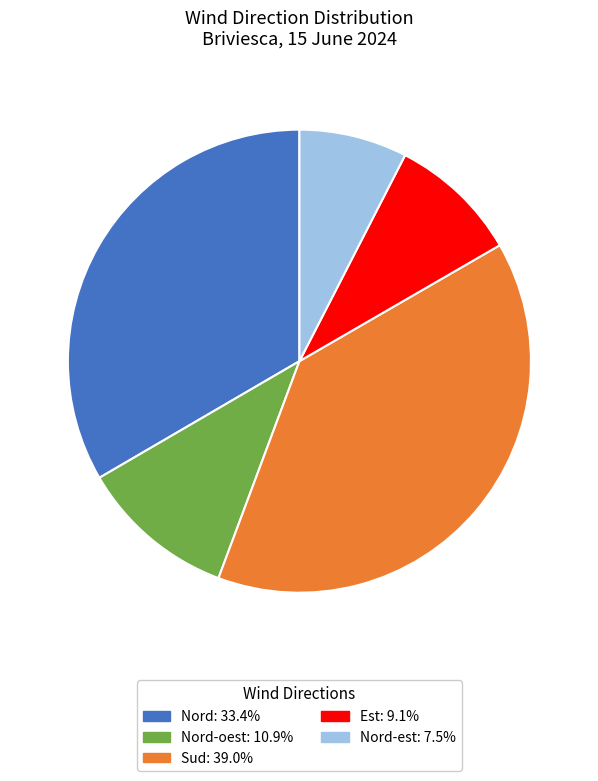

Is there any slice that represents more than half of the pie?

No